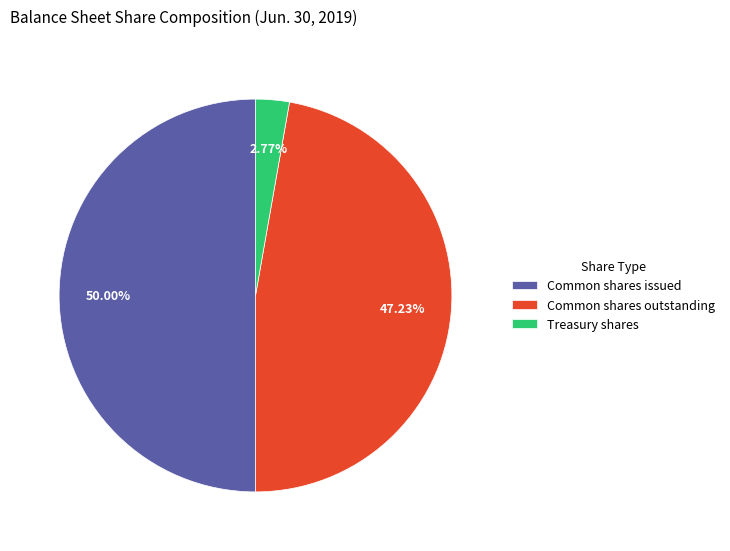

Rank the categories by value from highest to lowest.

Common shares issued, Common shares outstanding, Treasury shares